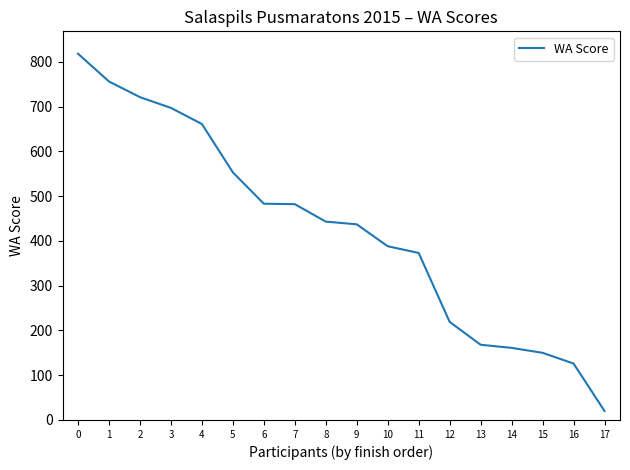

What is the ratio of the value at 8 to the value at 9?

1.0